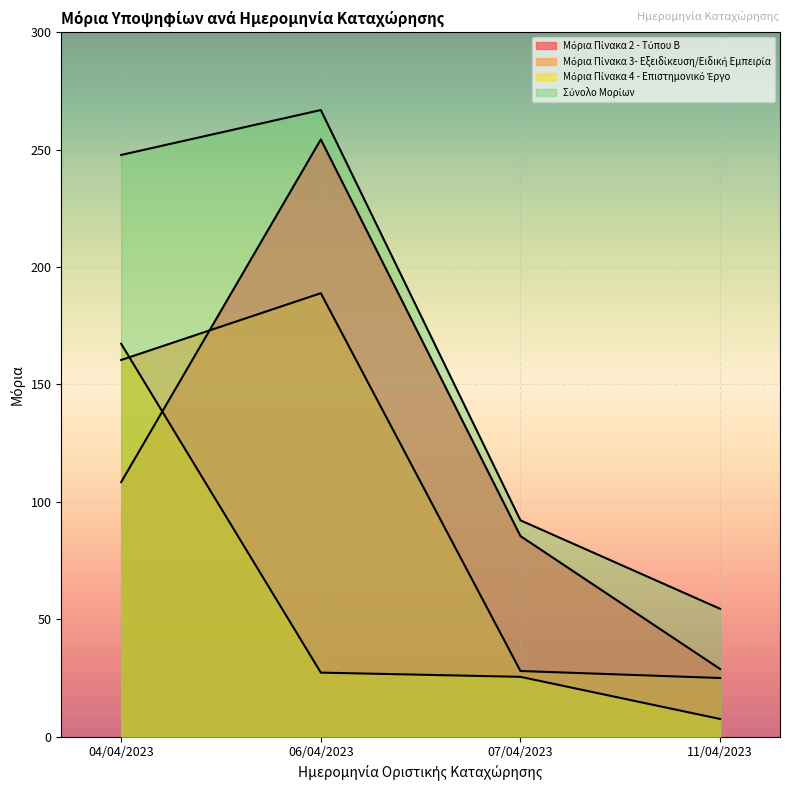

Reading left to right, list all the values displayed in this chart.

Μόρια Πίνακα 2 - Τύπου Β: 108.4	254.3	85.4	28.8
Μόρια Πίνακα 3- Εξειδίκευση/Ειδική Εμπειρία: 160.4	188.8	28.0	25.0
Μόρια Πίνακα 4 - Επιστημονικό Έργο: 167.3	27.3	25.5	7.5
Σύνολο Μορίων: 247.7	266.8	92.1	54.5